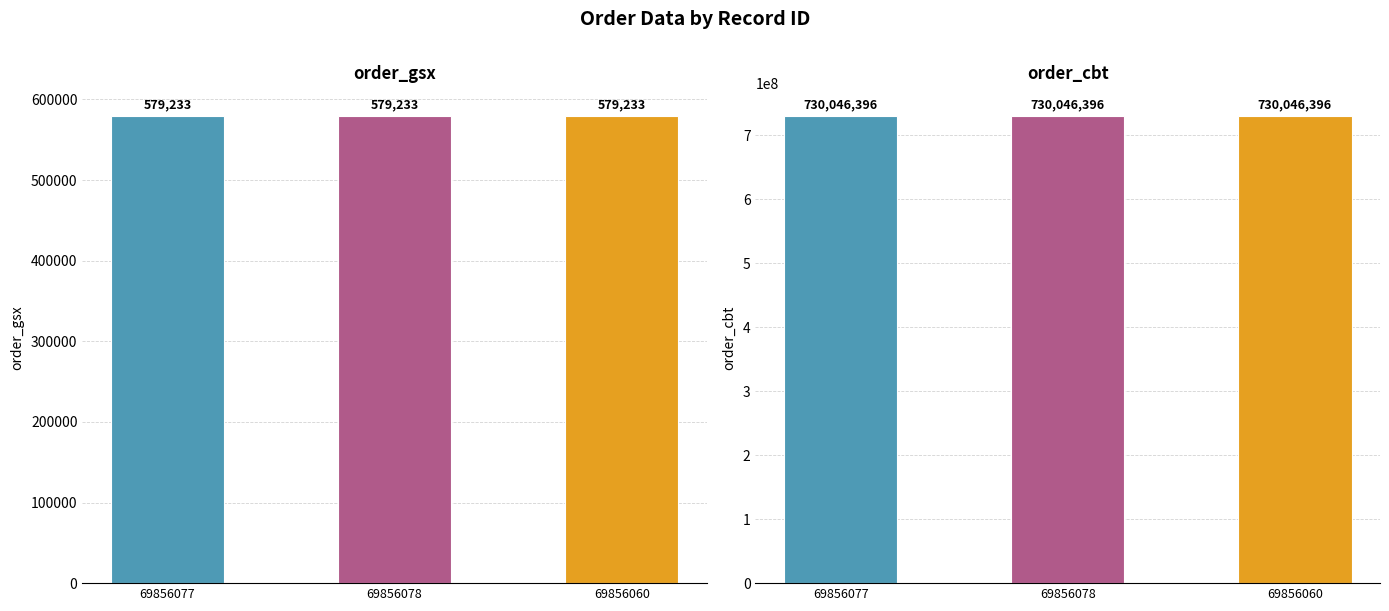

The order_gsx series shows 579233 at 69856077. True or false?

True